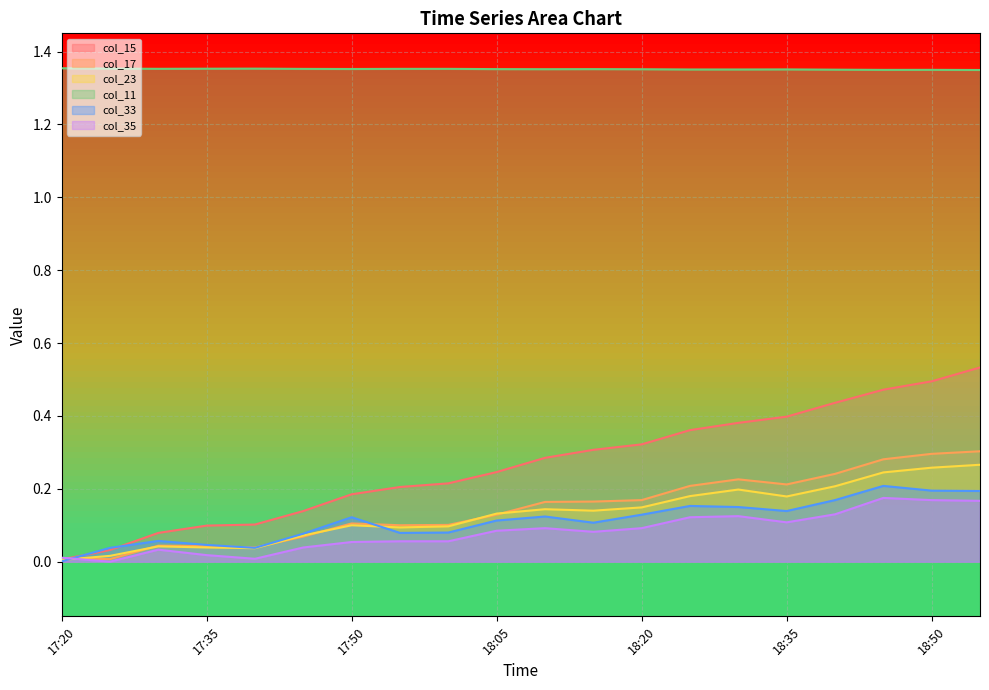

Which series changed the most between 17:55 and 18:50?

col_15